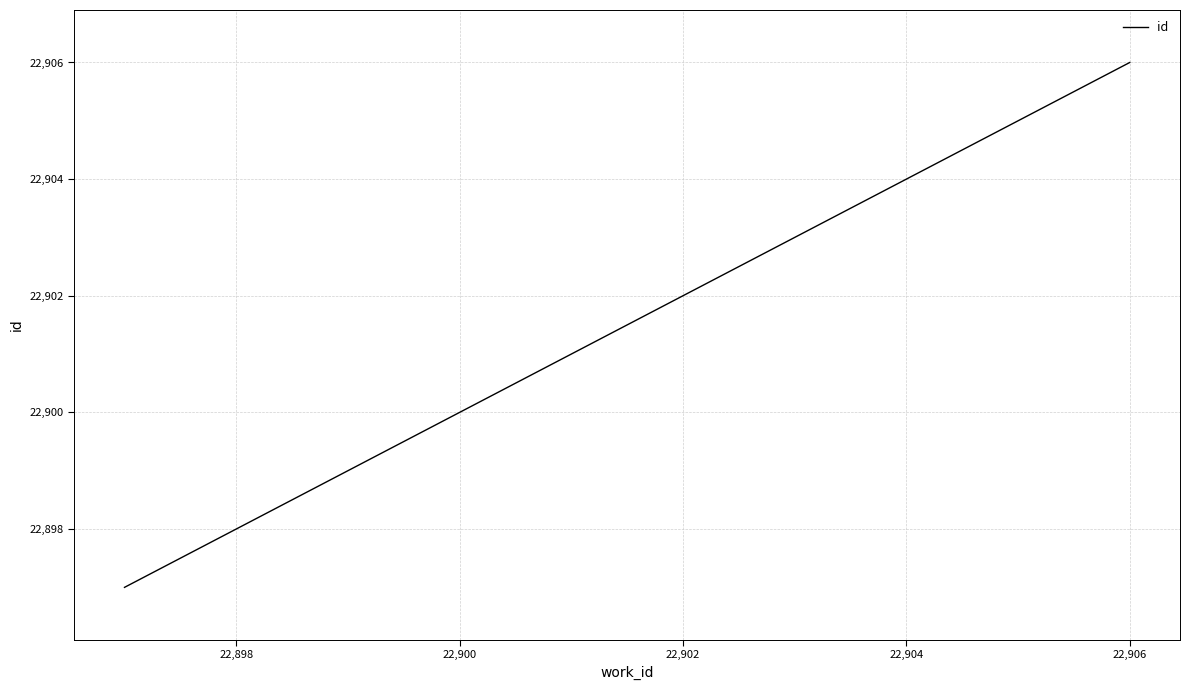

What is the average value?

22901